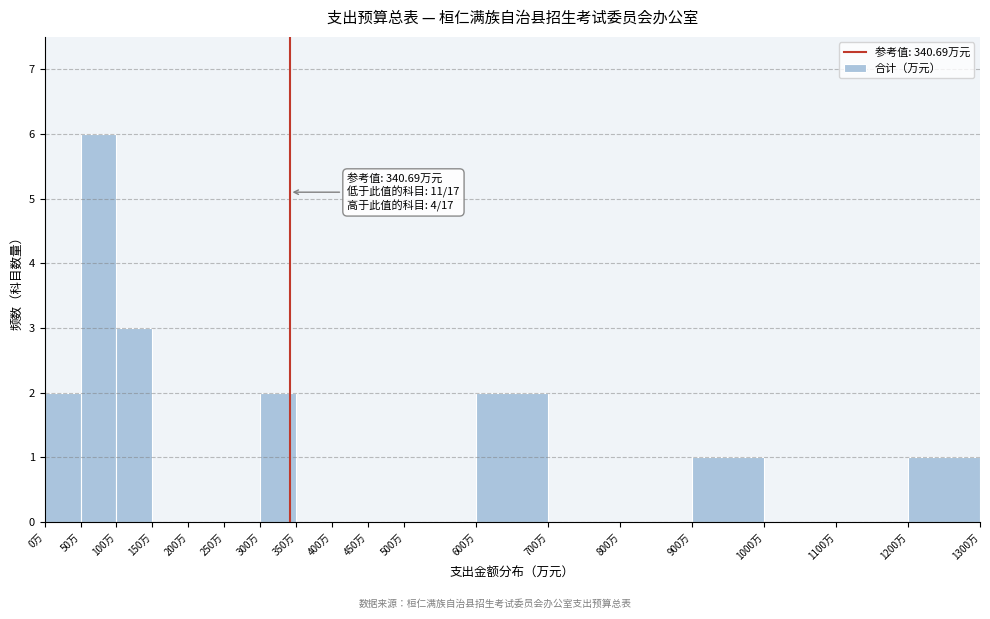

Which range on the x-axis has the tallest bar?

50 to 100